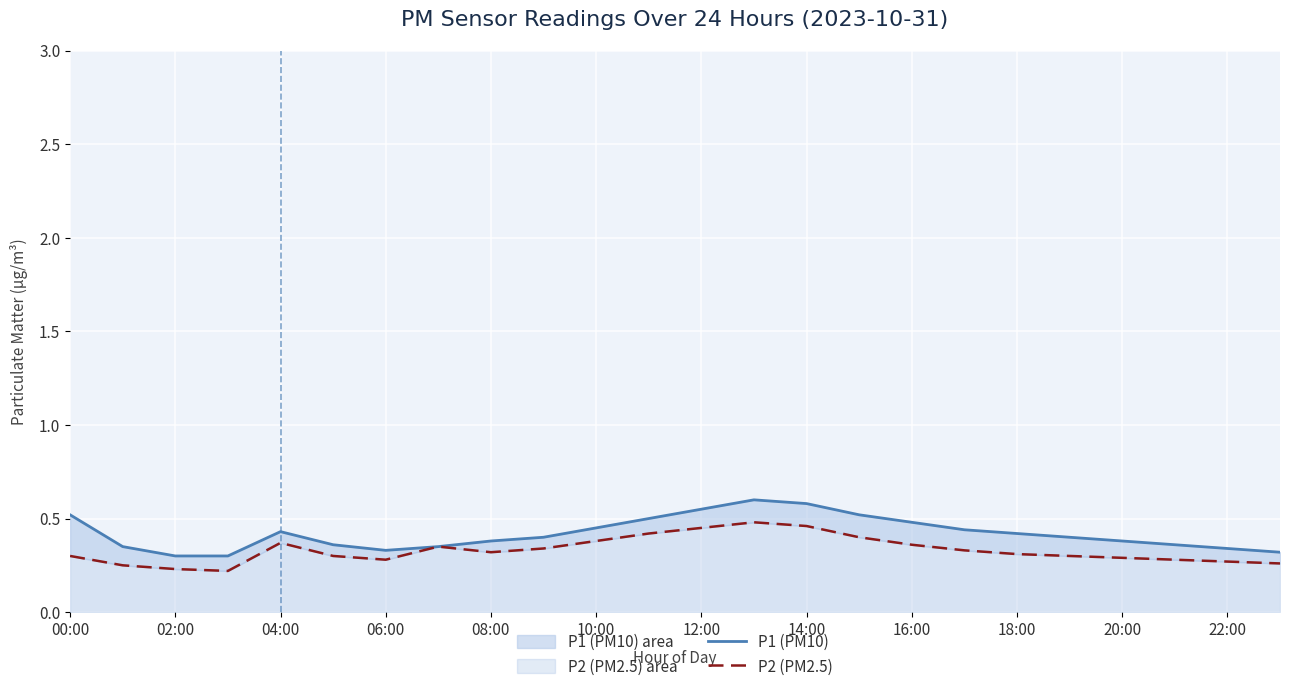

At which category is the sum across all series the highest?

13